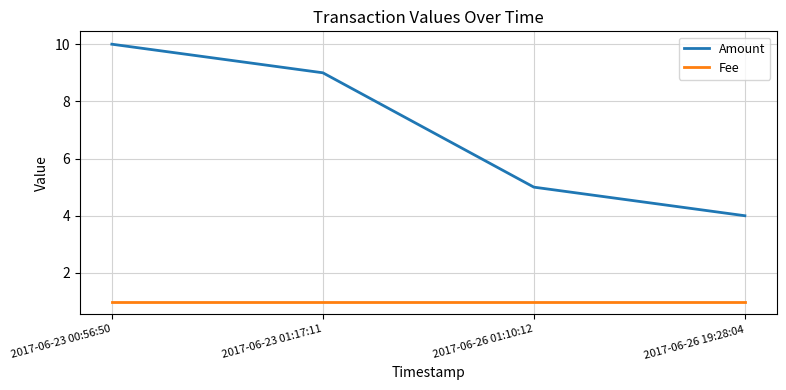

What value does the Amount series have at 2017-06-26 01:10:12?

5